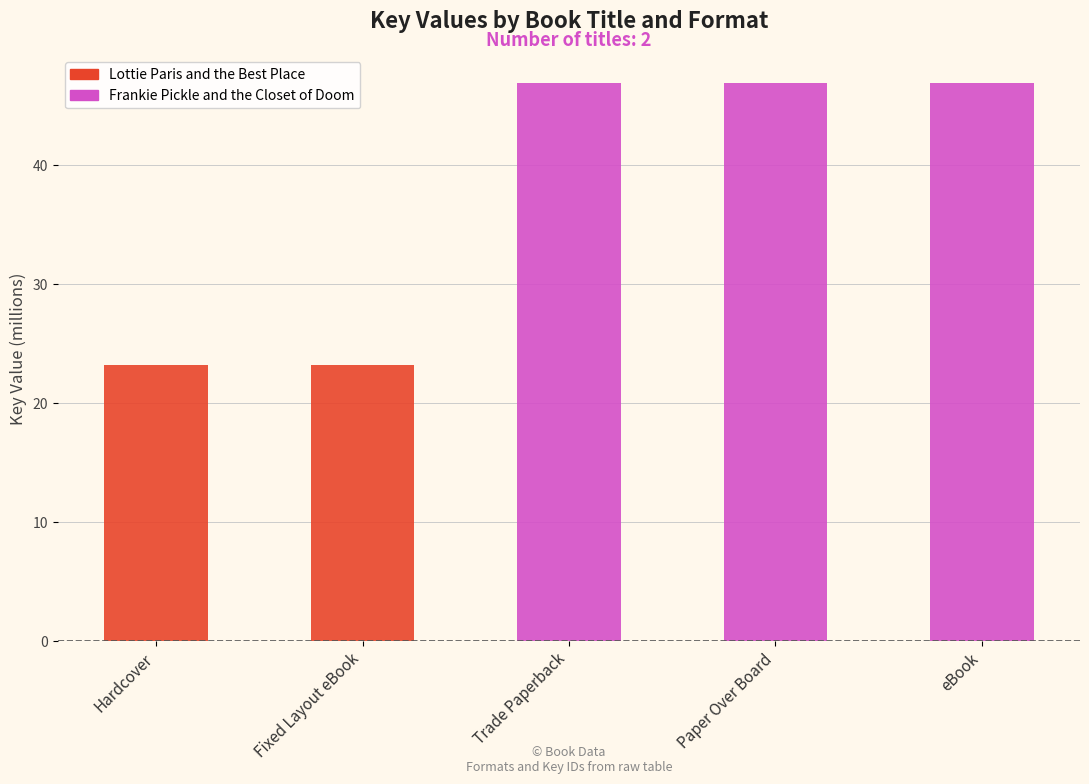

Reading right to left, transcribe the values for Lottie Paris and the Best Place.

eBook=0.0	Paper Over Board=0.0	Trade Paperback=0.0	Fixed Layout eBook=23.2	Hardcover=23.2